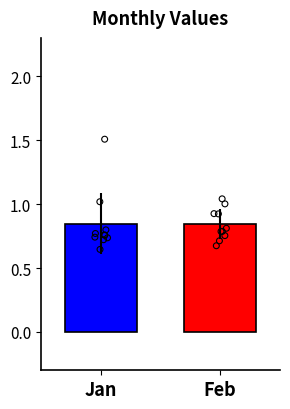

Which series contains the lowest Y value?

Jan